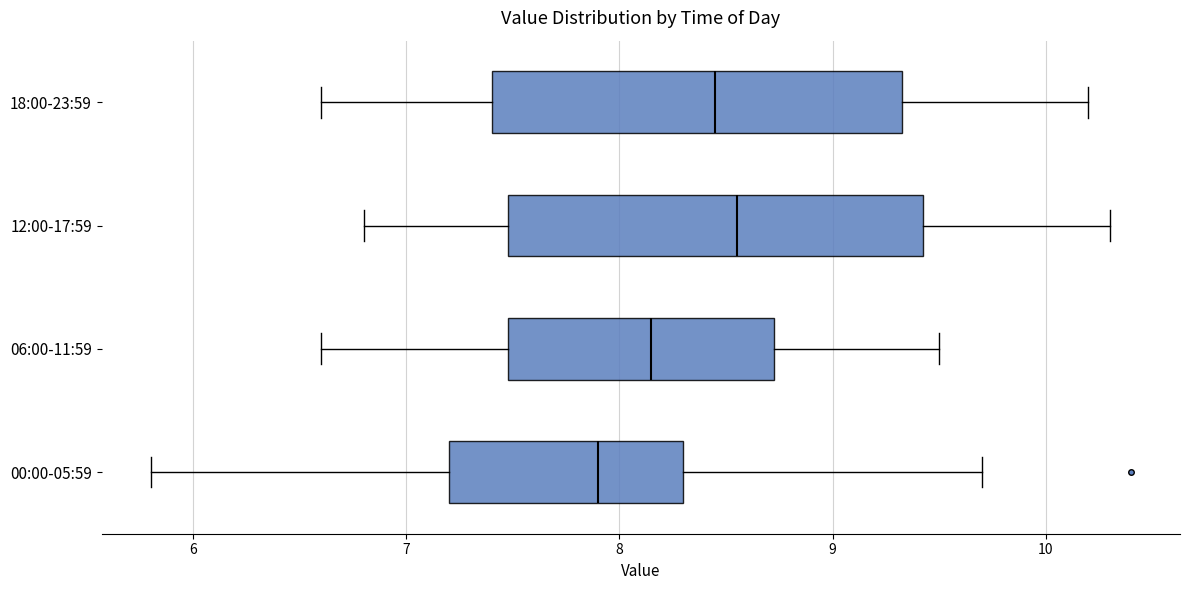

Reading bottom to top, read every box against the x-axis: the position of its median line, the range the box covers, and the ends of its whiskers. The values are not printed on the chart, so give them approximately, as read against the axis.

00:00-05:59: median 7.9, box 7.2 to 8.3, whiskers 5.8 to 9.7
06:00-11:59: median 8.2, box 7.5 to 8.7, whiskers 6.6 to 9.5
12:00-17:59: median 8.6, box 7.5 to 9.4, whiskers 6.8 to 10.3
18:00-23:59: median 8.5, box 7.4 to 9.3, whiskers 6.6 to 10.2